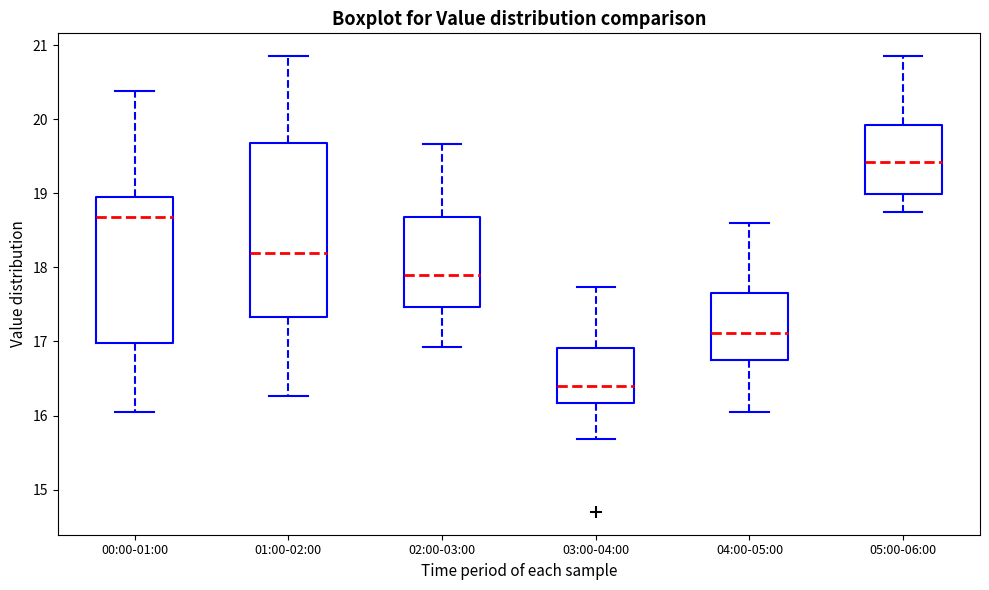

Reading left to right, read every box against the y-axis: the position of its median line, the range the box covers, and the ends of its whiskers. The values are not printed on the chart, so give them approximately, as read against the axis.

00:00-01:00: median 18.7, box 17.0 to 19.0, whiskers 16.1 to 20.4
01:00-02:00: median 18.2, box 17.3 to 19.7, whiskers 16.3 to 20.9
02:00-03:00: median 17.9, box 17.5 to 18.7, whiskers 16.9 to 19.7
03:00-04:00: median 16.4, box 16.2 to 16.9, whiskers 15.7 to 17.7
04:00-05:00: median 17.1, box 16.8 to 17.7, whiskers 16.1 to 18.6
05:00-06:00: median 19.4, box 19.0 to 19.9, whiskers 18.8 to 20.9